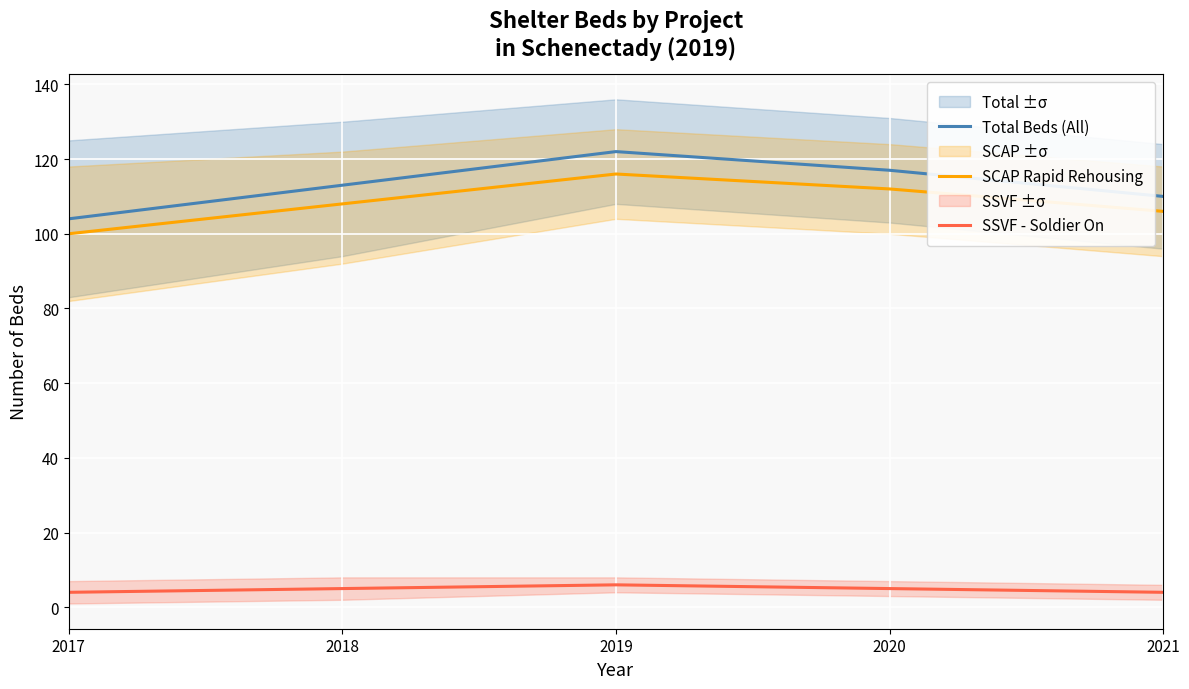

Which series changed the most between 2019 and 2020?

Total Beds (All)